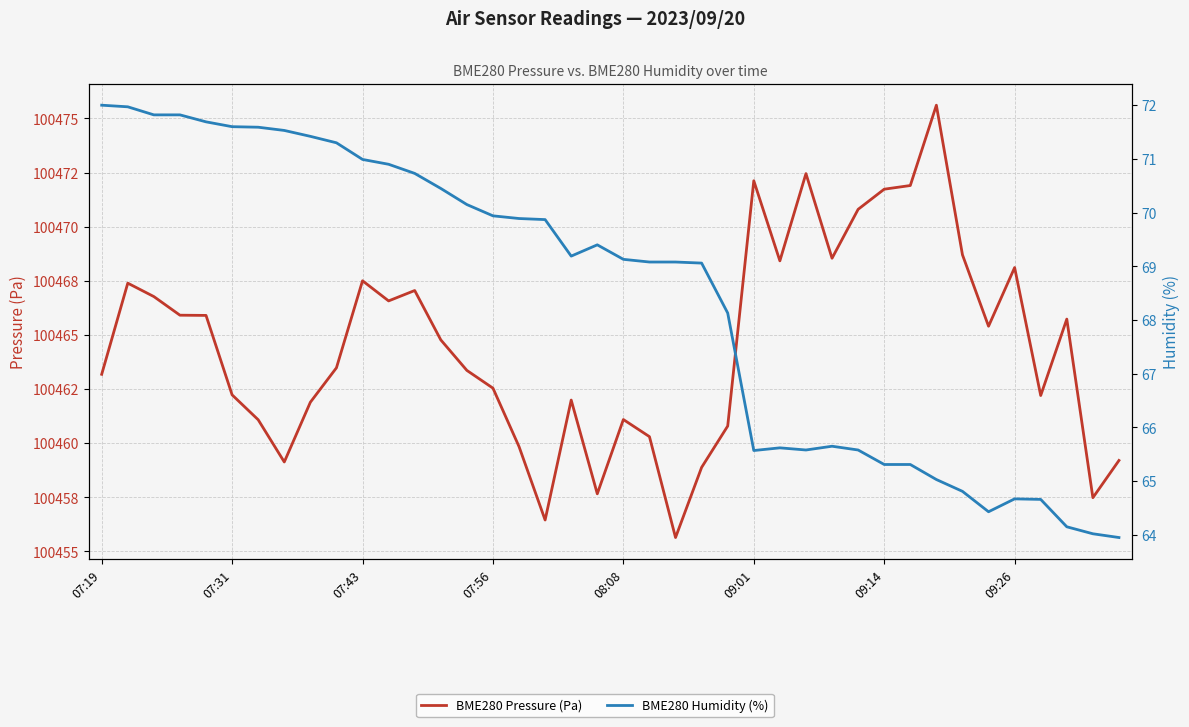

True or false: BME280 Pressure (Pa) and BME280 Humidity (%) intersect in this chart.

False